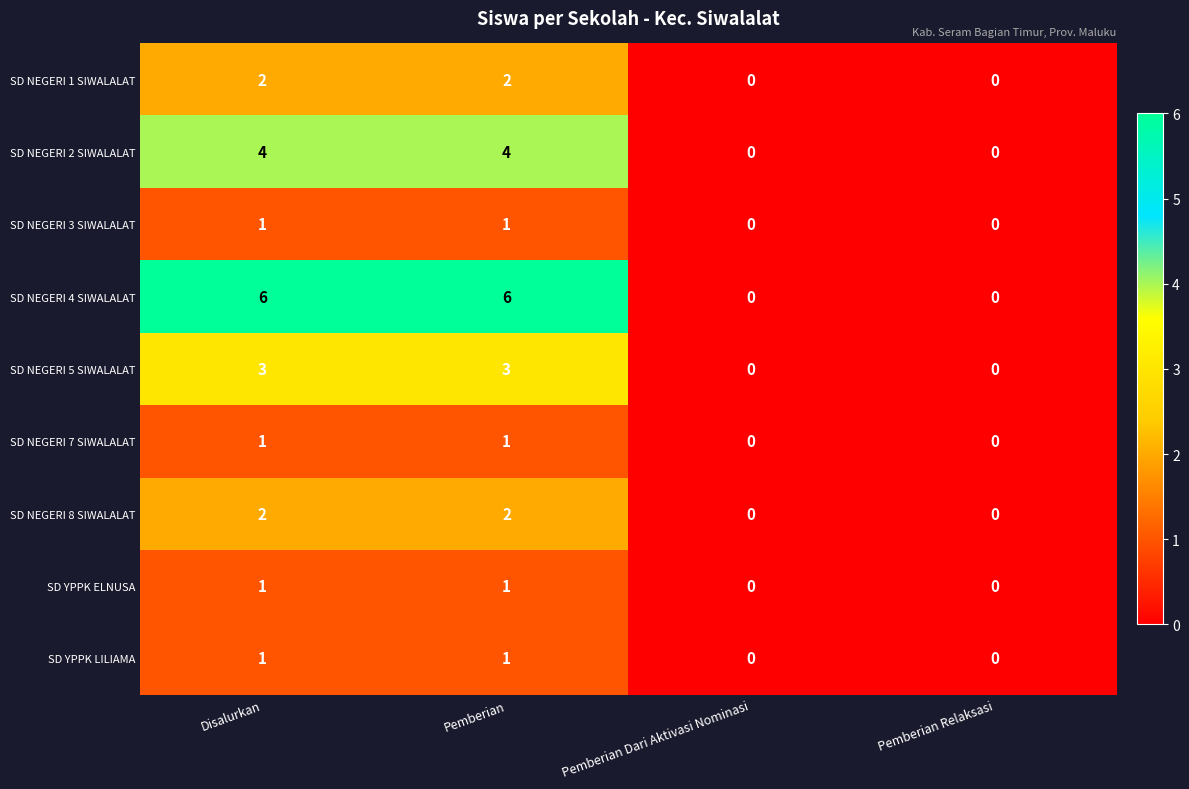

Which series has the largest range (max minus min)?

SD NEGERI 4 SIWALALAT